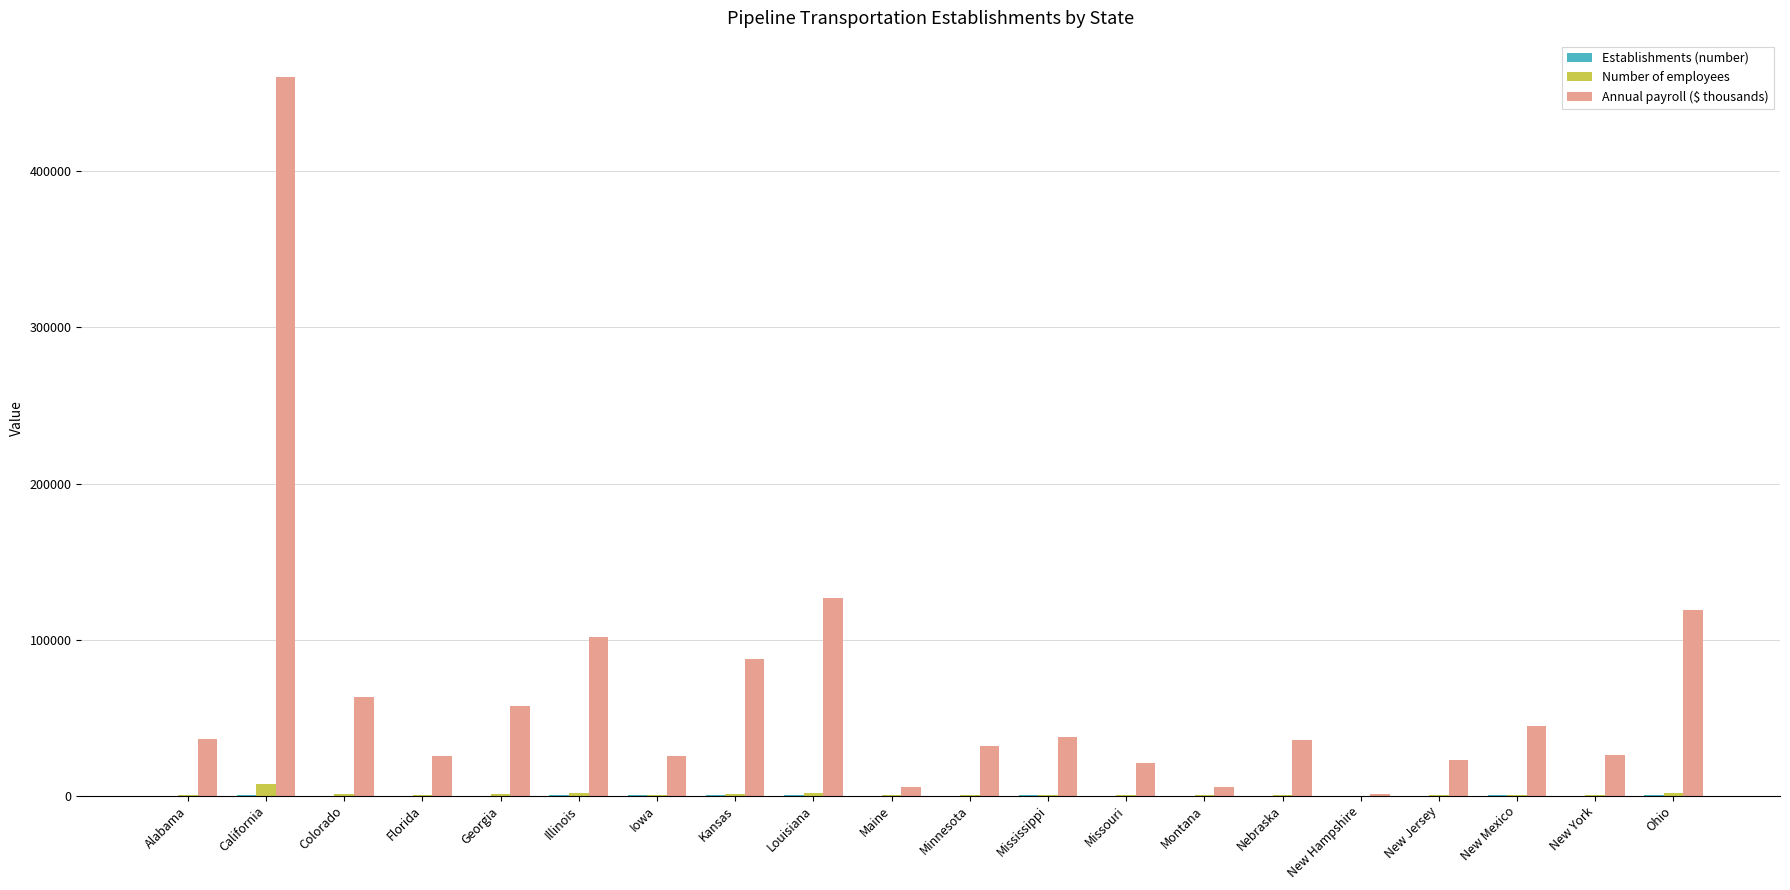

Which series has the largest total across all categories?

Annual payroll ($ thousands)